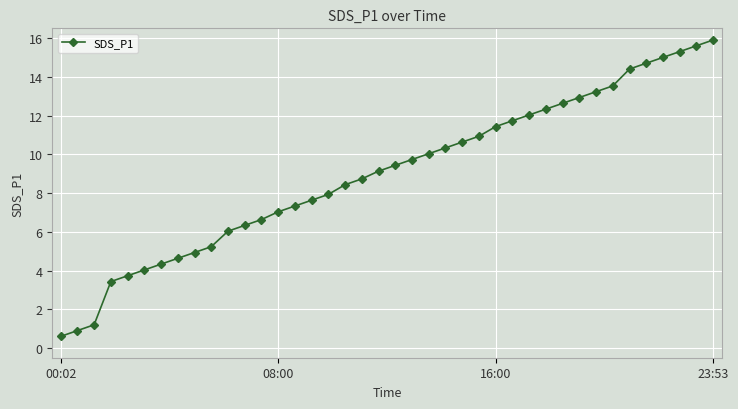

How many lines are shown in the chart?

1